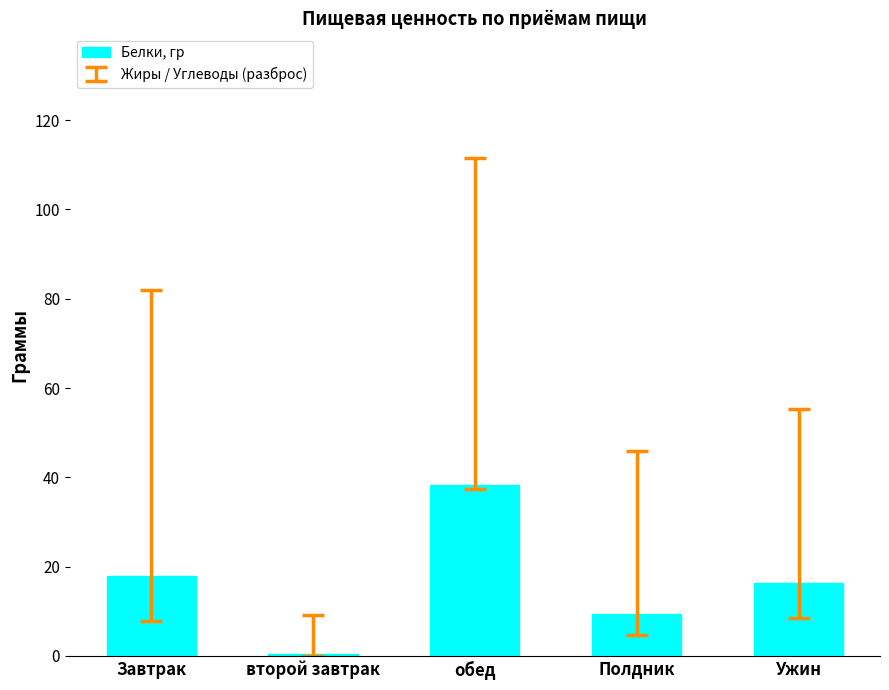

True or false: the data shows 28.3 at Завтрак.

False